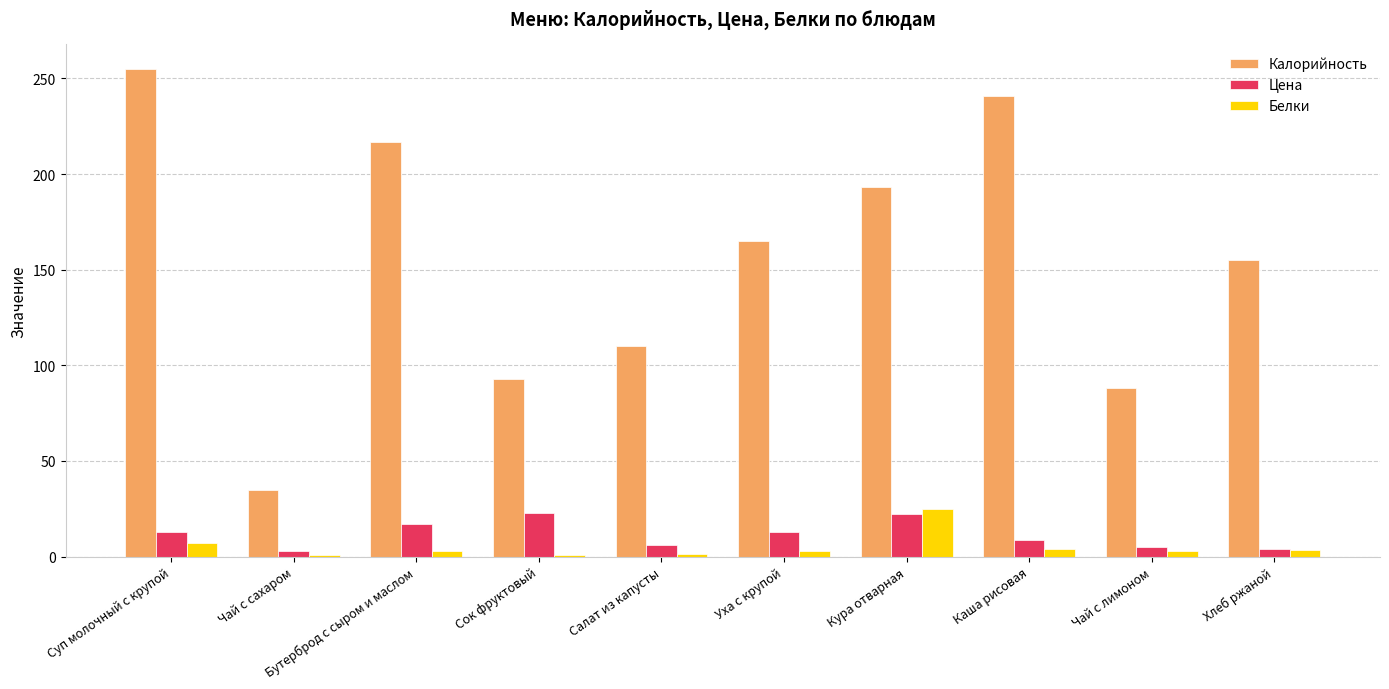

The value of Калорийность at Кура отварная is 193.0. True or false?

True